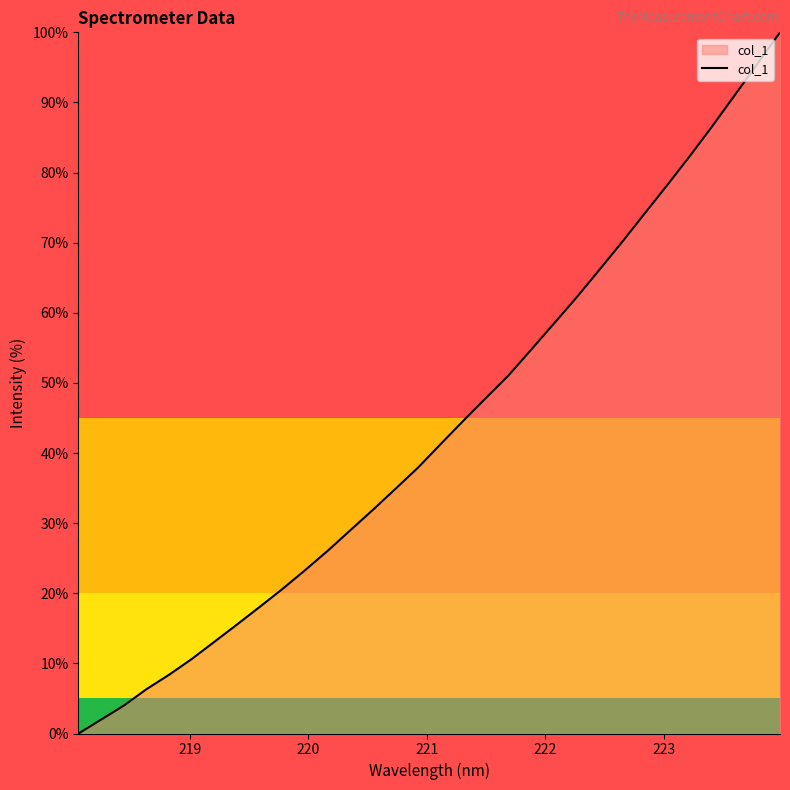

What is the difference between the maximum and minimum values?

100.0